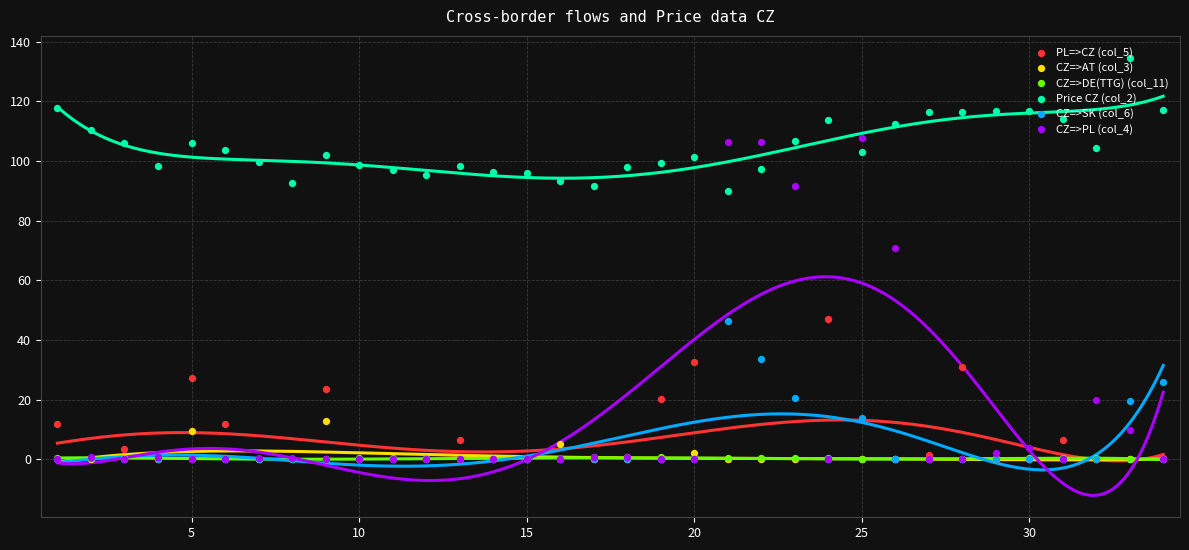

At how many categories does at least one series exceed 34?

34